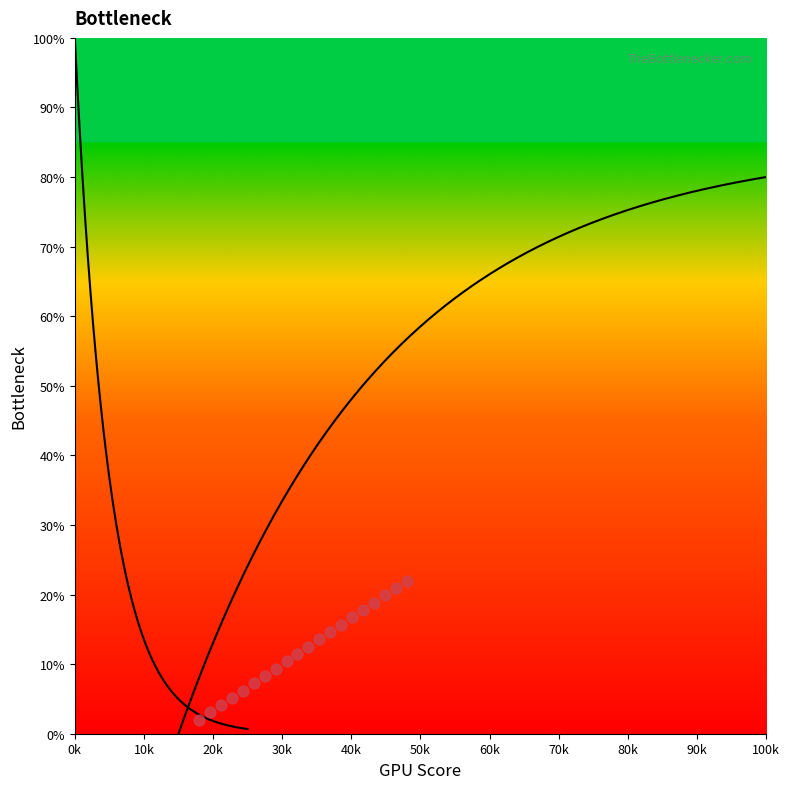

What is the range of Y values (max minus min)?

20.0